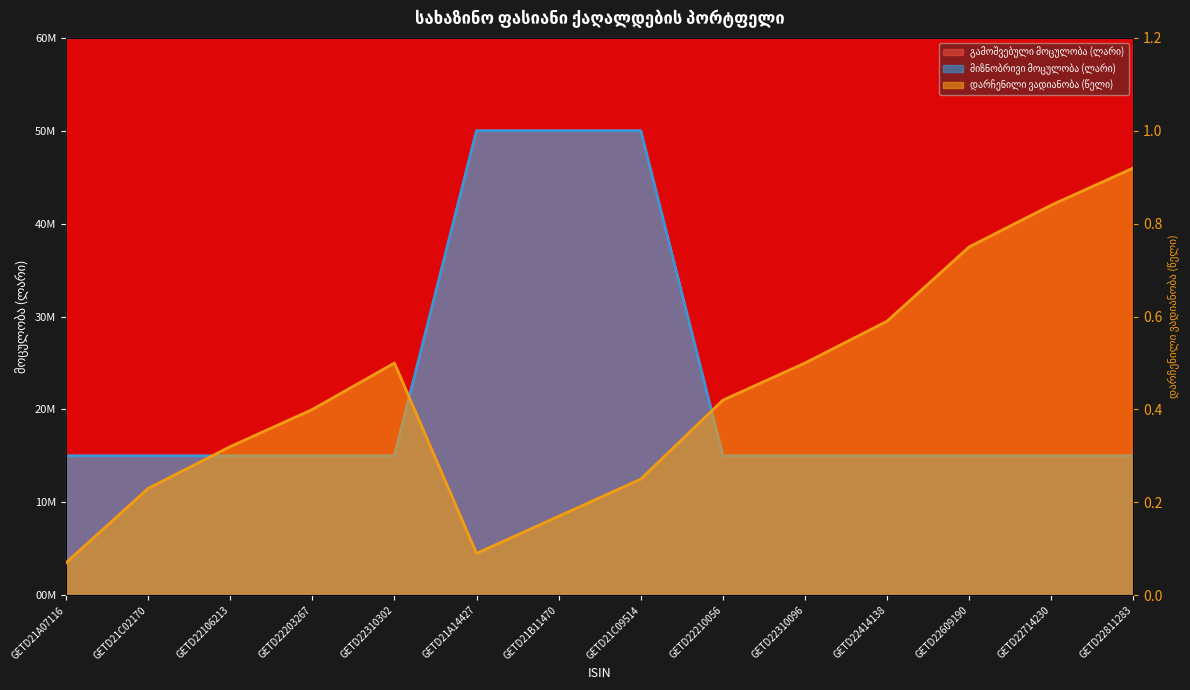

At how many categories does at least one series exceed 2?

3